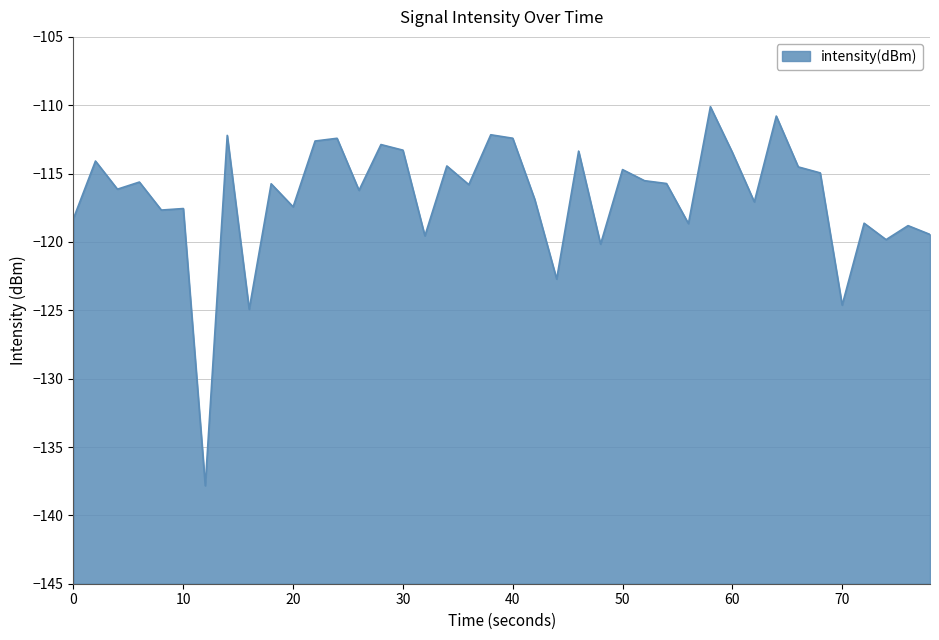

True or false: the data shows -172.2 at 10.

False